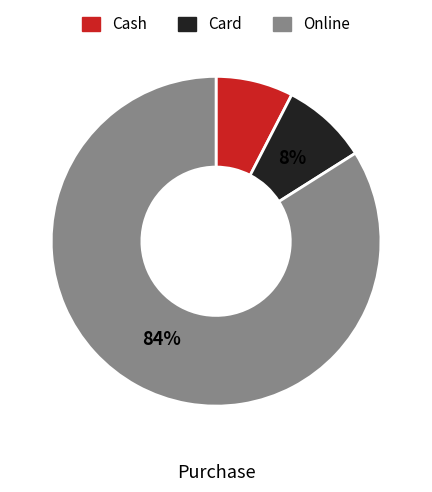

To the nearest percent, what percentage of the pie is Online?

84%